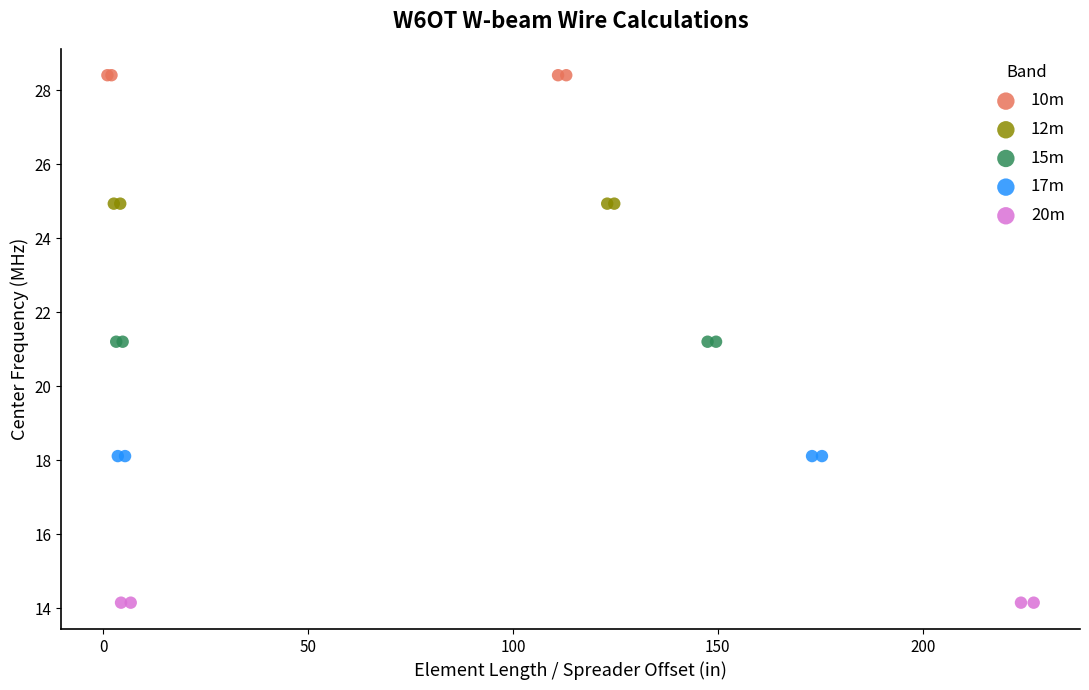

Which series contains the highest Y value?

10m